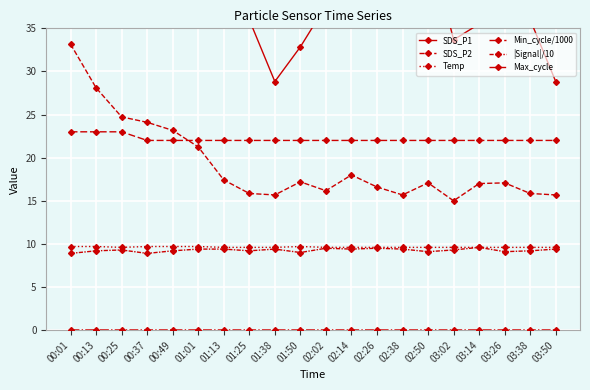

True or false: SDS_P1 and |Signal|/10 intersect in this chart.

False